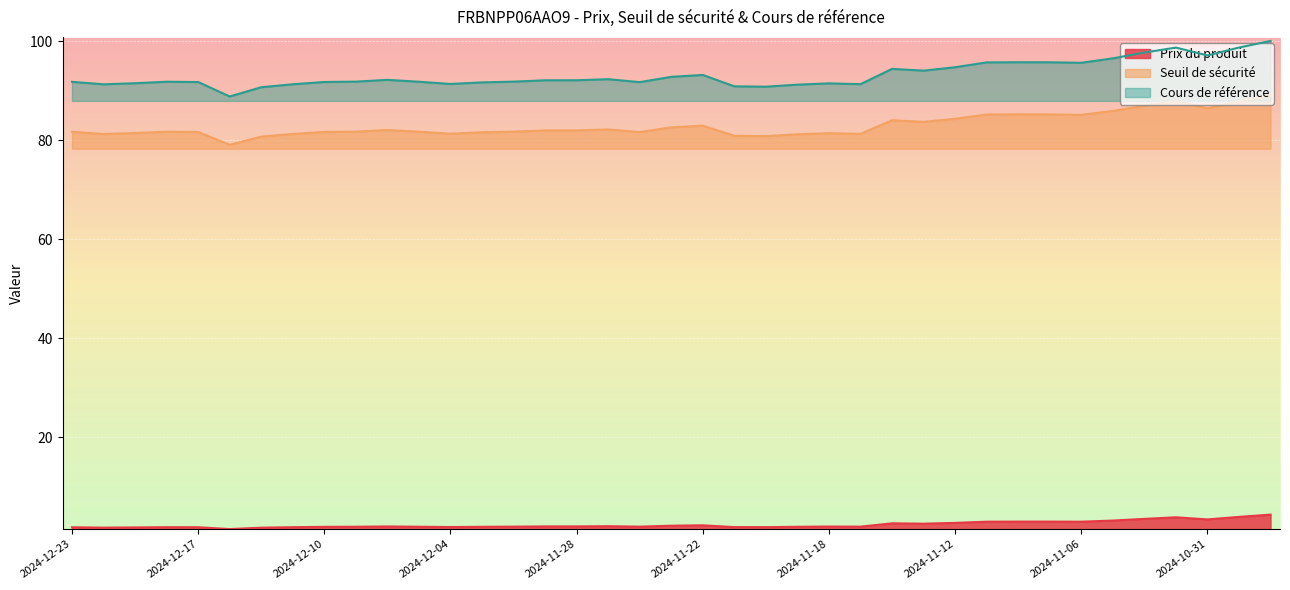

The value of Seuil de sécurité at 2024-12-04 is 81.3. True or false?

True